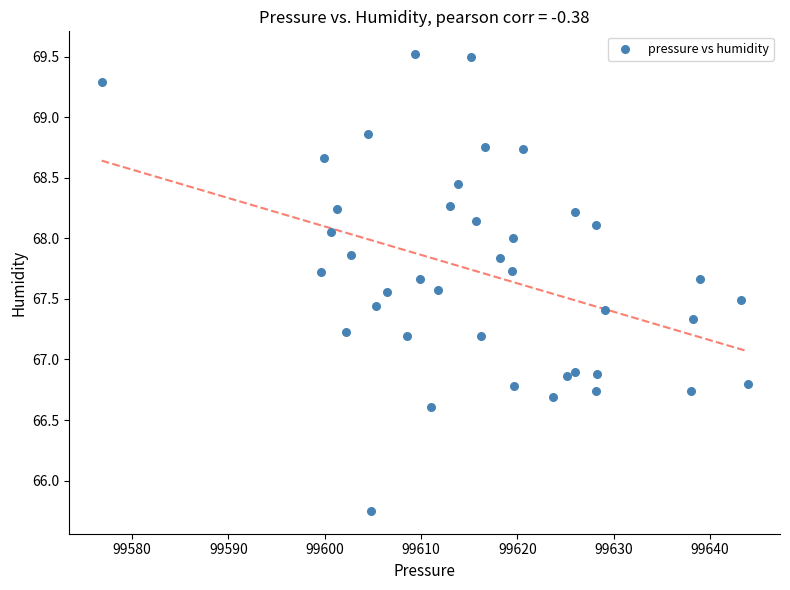

What is the range of Y values (max minus min)?

3.8